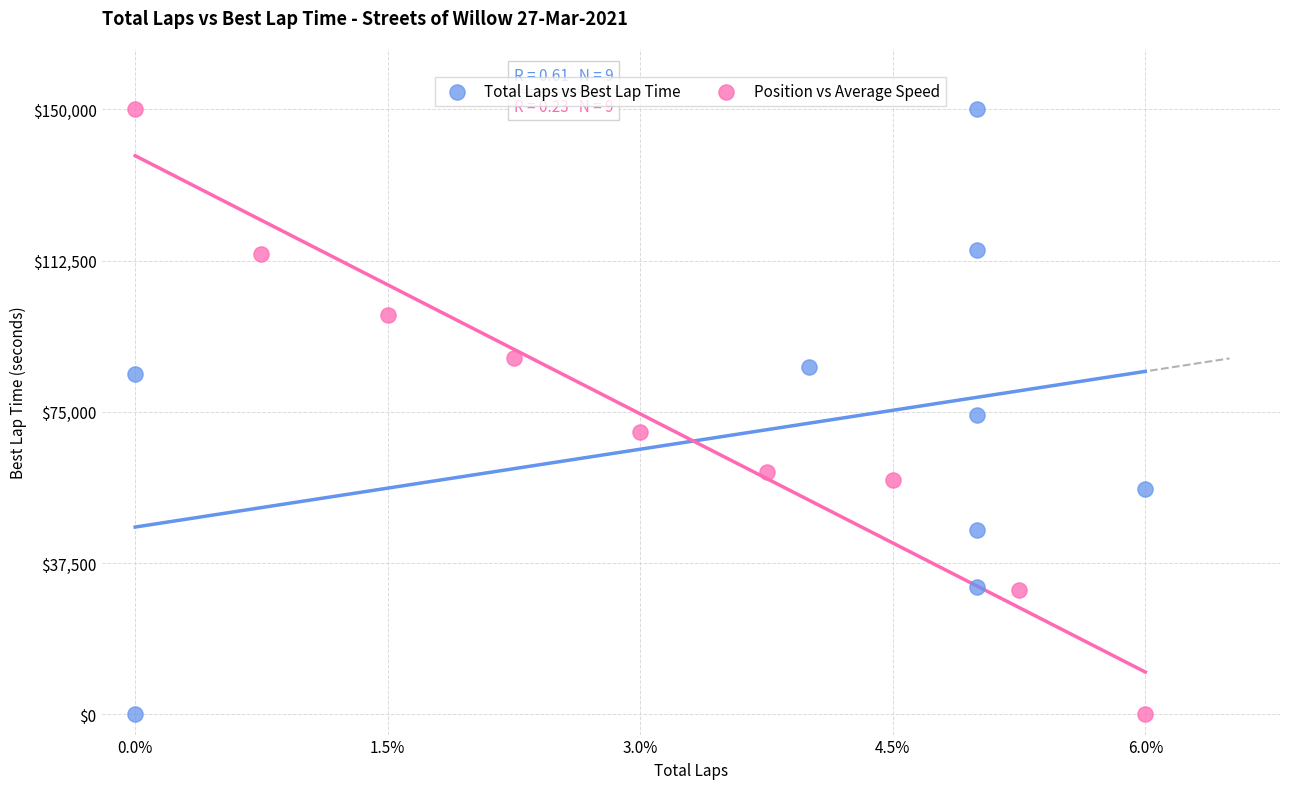

What are all the series names shown in the legend?

Total Laps vs Best Lap Time, Position vs Average Speed